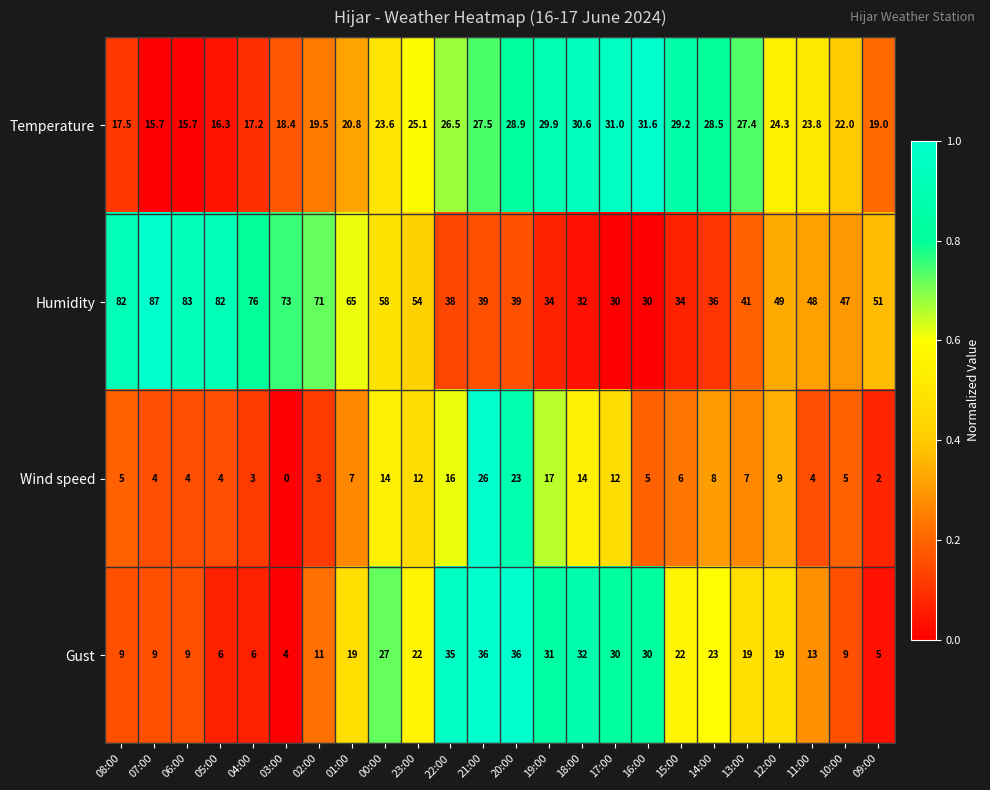

List the series in order of their peak value, lowest first.

Wind speed, Temperature, Gust, Humidity